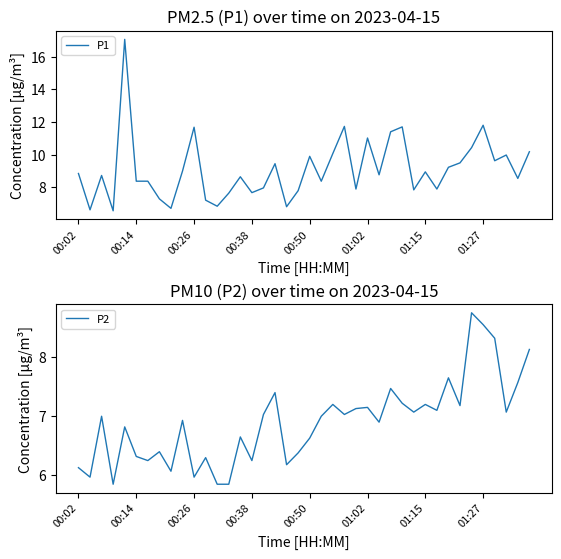

The P1 series shows 11.4 at 27. True or false?

True